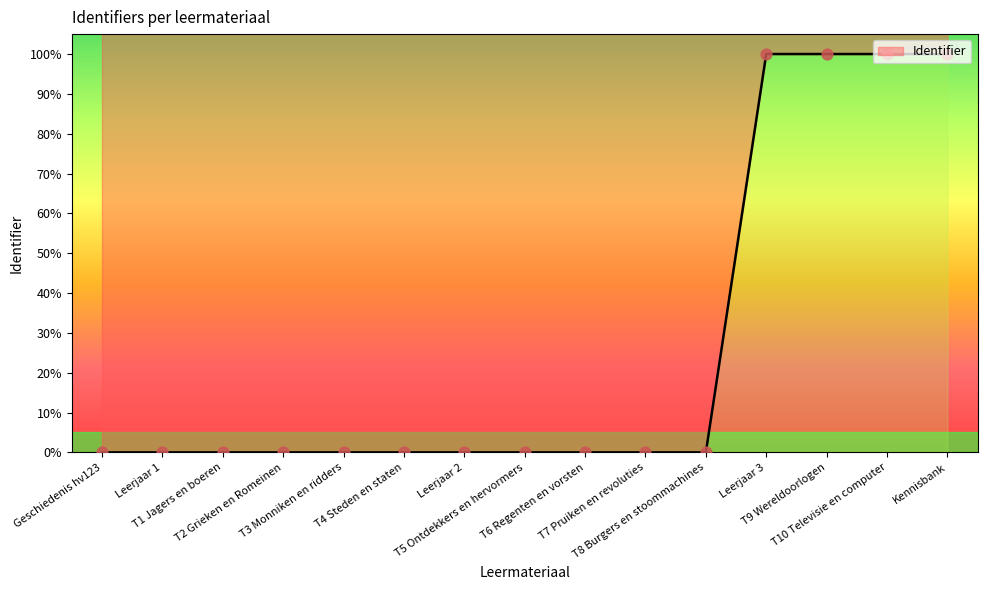

Which has a higher value, Leerjaar 2 or T10 Televisie en computer?

T10 Televisie en computer